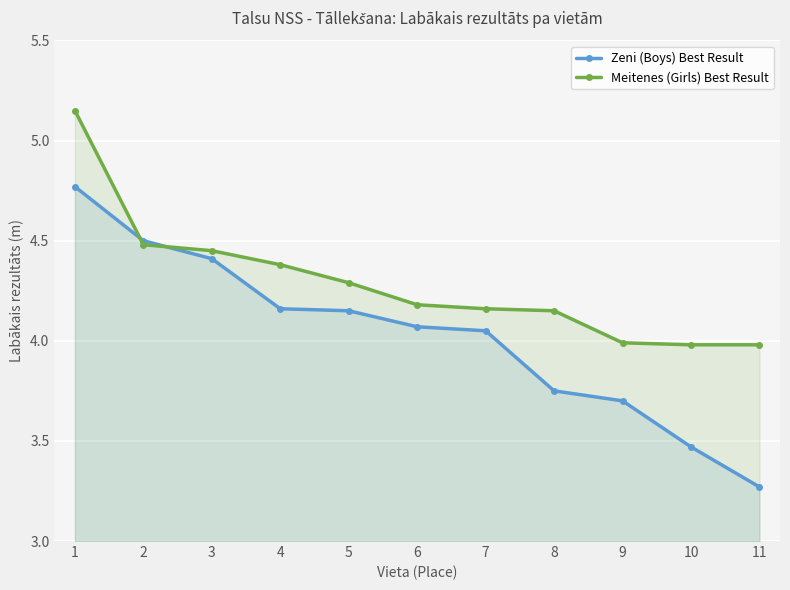

Is it true that Zeni (Boys) Best Result equals 4.2 at 4?

True